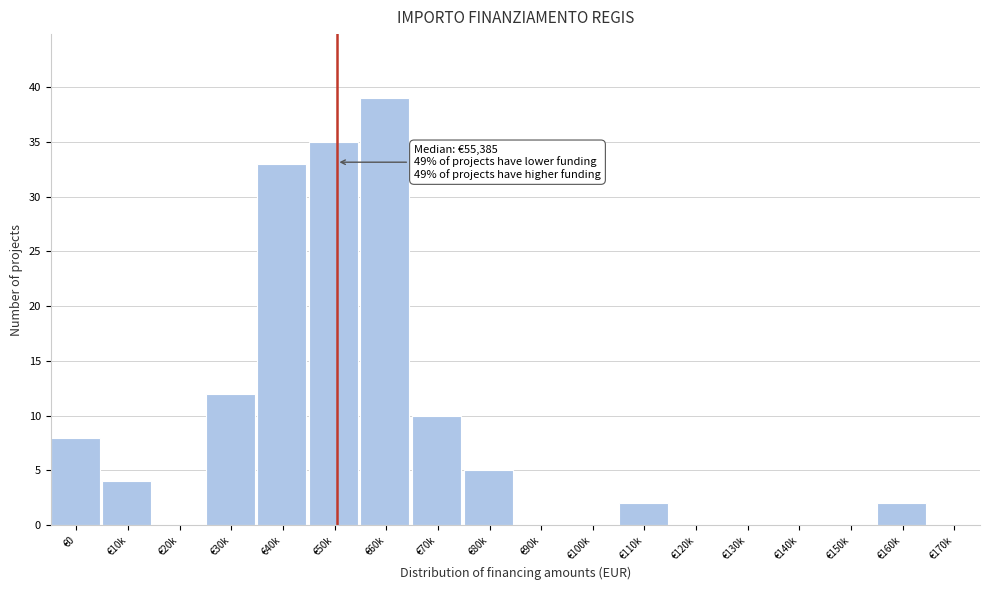

Reading left to right, transcribe all the data shown in this chart.

€0=8	€10k=4	€20k=0	€30k=12	€40k=33	€50k=35	€60k=39	€70k=10	€80k=5	€90k=0	€100k=0	€110k=2	€120k=0	€130k=0	€140k=0	€150k=0	€160k=2	€170k=0